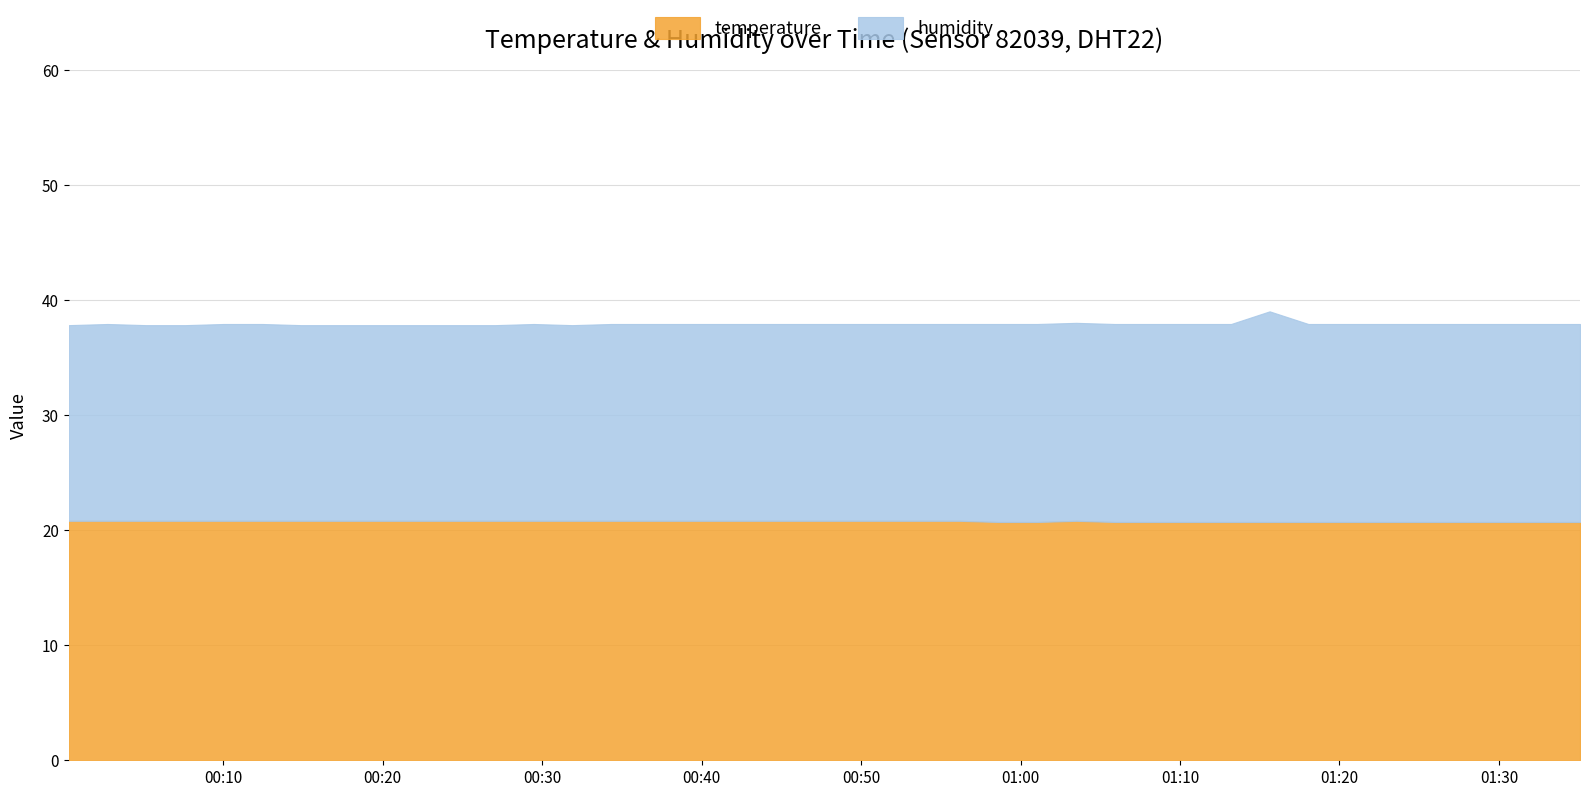

Is it true that temperature equals 20.7 at 2024-01-07T01:05:54?

True